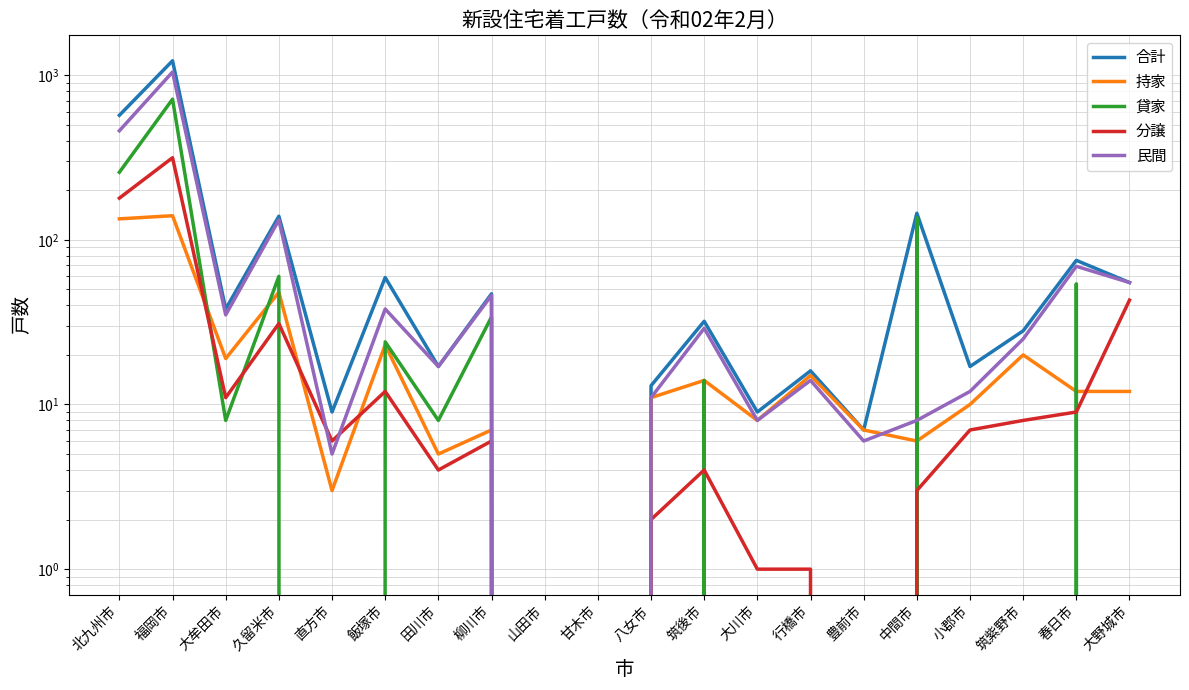

Is it true that 分譲 equals 315 at 福岡市?

True